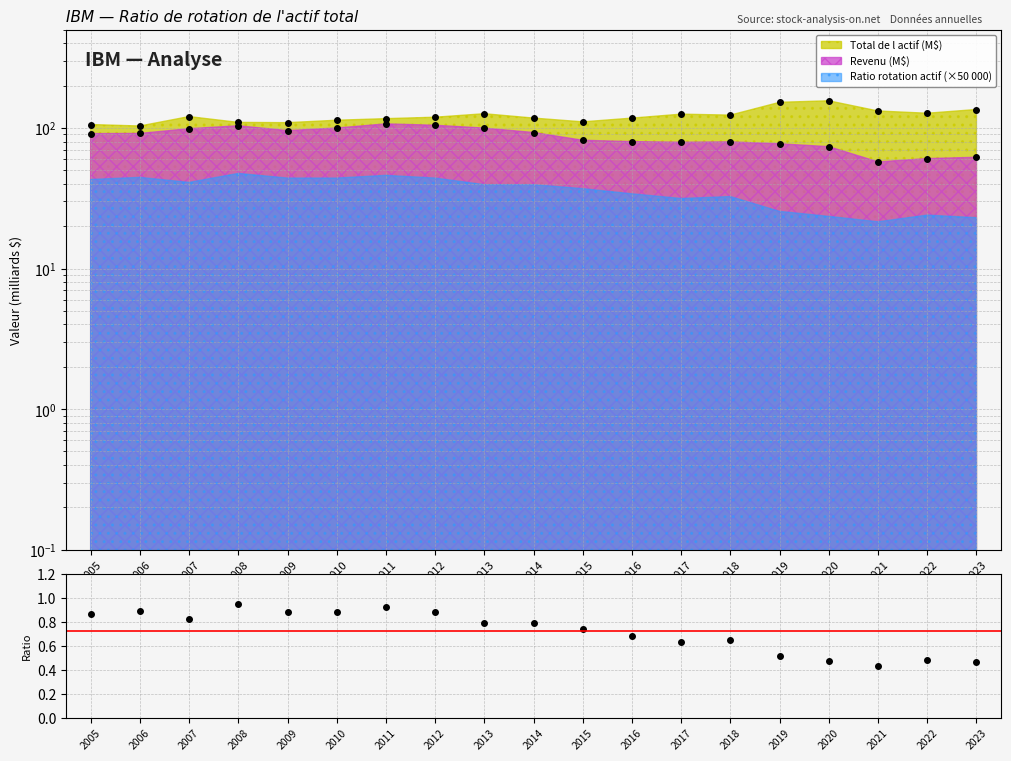

What is the value of the 13th point from the left?

0.6